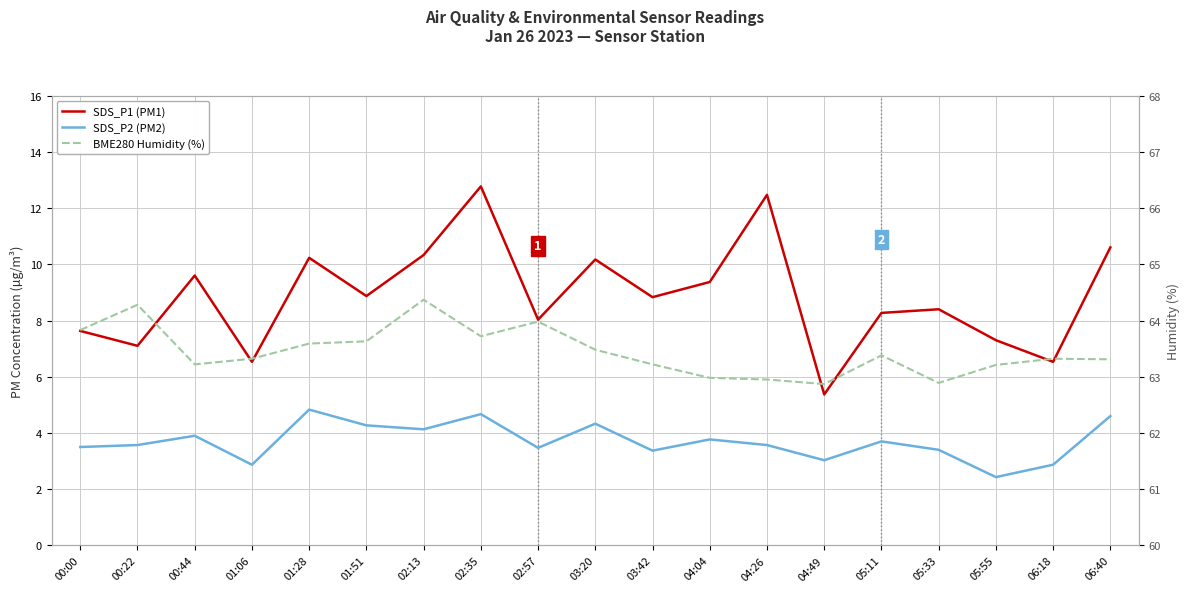

At which category is the sum across all series the highest?

02:35